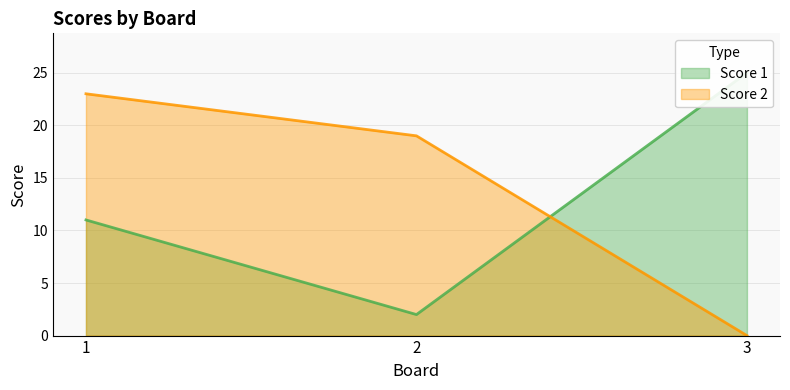

List the series in order of their overall mean, lowest first.

Score 1, Score 2